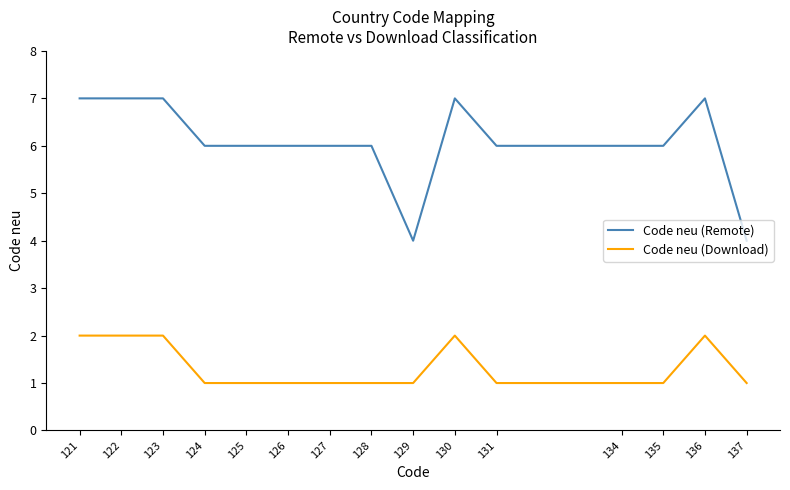

What is the approximate value of Code neu (Download) at 131?

1